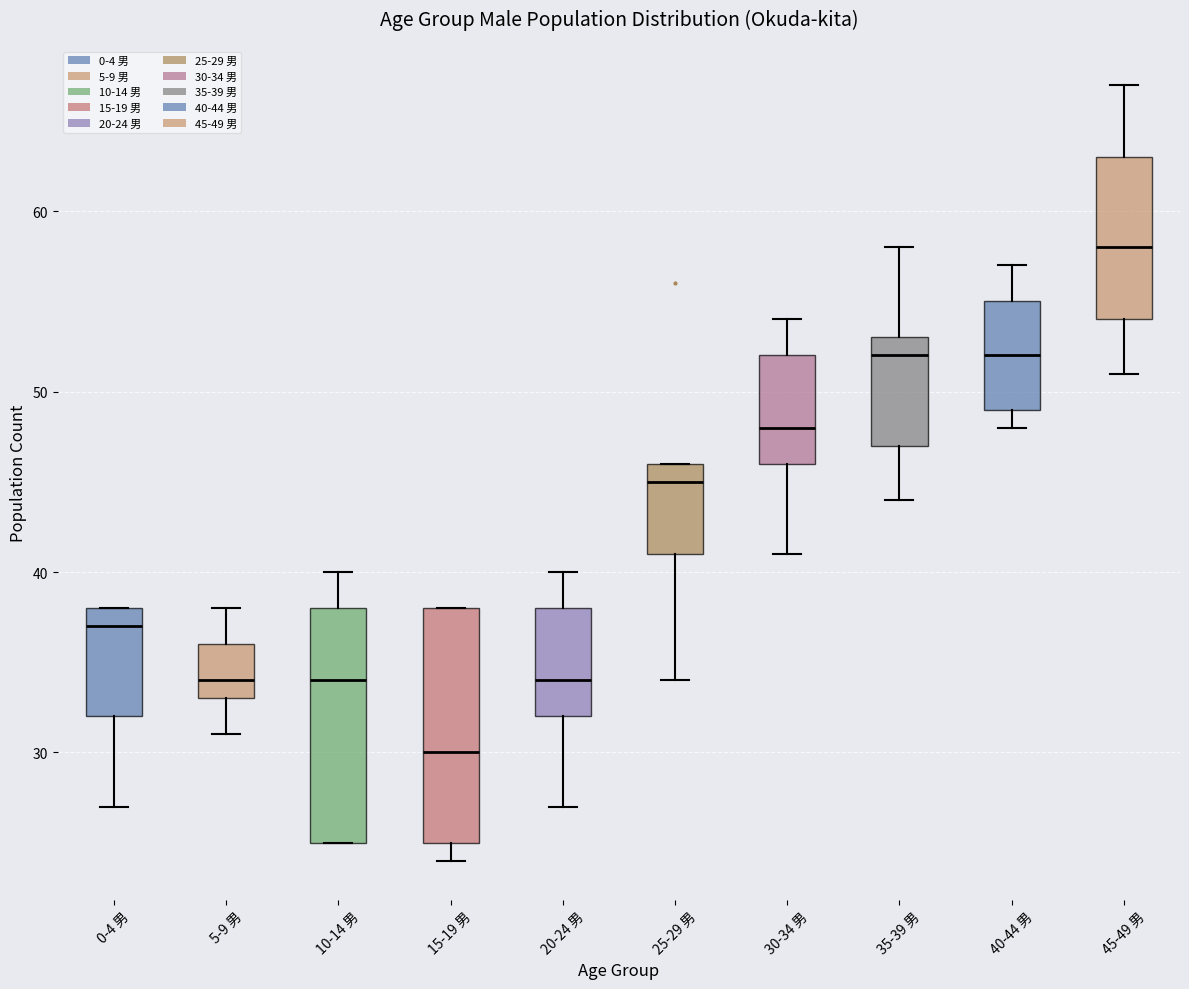

Reading left to right, read every box against the y-axis: the position of its median line, the range the box covers, and the ends of its whiskers. The values are not printed on the chart, so give them approximately, as read against the axis.

0-4 男: median 37, box 32 to 38, whiskers 27 to 38
5-9 男: median 34, box 33 to 36, whiskers 31 to 38
10-14 男: median 34, box 25 to 38, whiskers 25 to 40
15-19 男: median 30, box 25 to 38, whiskers 24 to 38
20-24 男: median 34, box 32 to 38, whiskers 27 to 40
25-29 男: median 45, box 41 to 46, whiskers 34 to 46
30-34 男: median 48, box 46 to 52, whiskers 41 to 54
35-39 男: median 52, box 47 to 53, whiskers 44 to 58
40-44 男: median 52, box 49 to 55, whiskers 48 to 57
45-49 男: median 58, box 54 to 63, whiskers 51 to 67